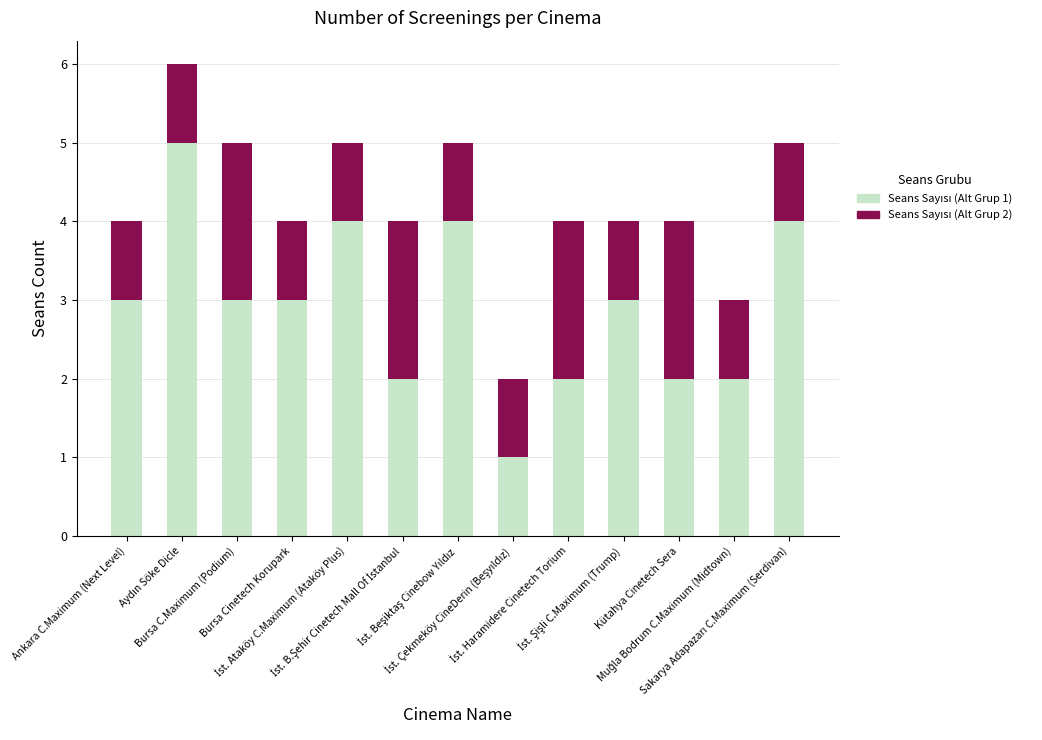

What is the difference between the Seans Sayısı (Alt Grup 2) values at İst. B.Şehir Cinetech Mall Of İstanbul and İst. Ataköy C.Maximum (Ataköy Plus)?

1